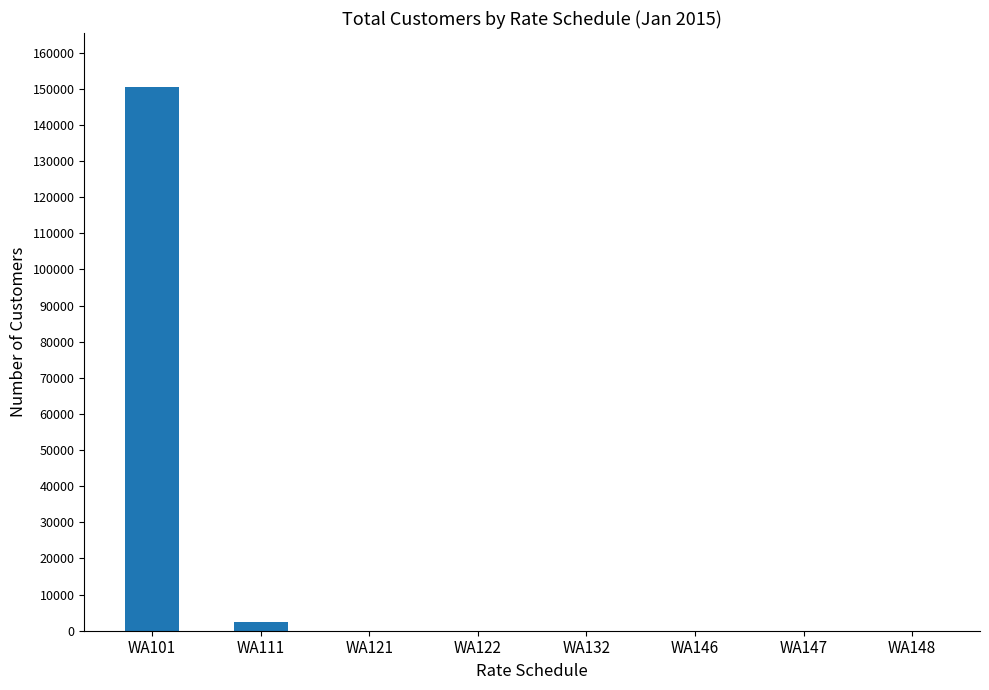

Where does the data first go above 25?

WA101